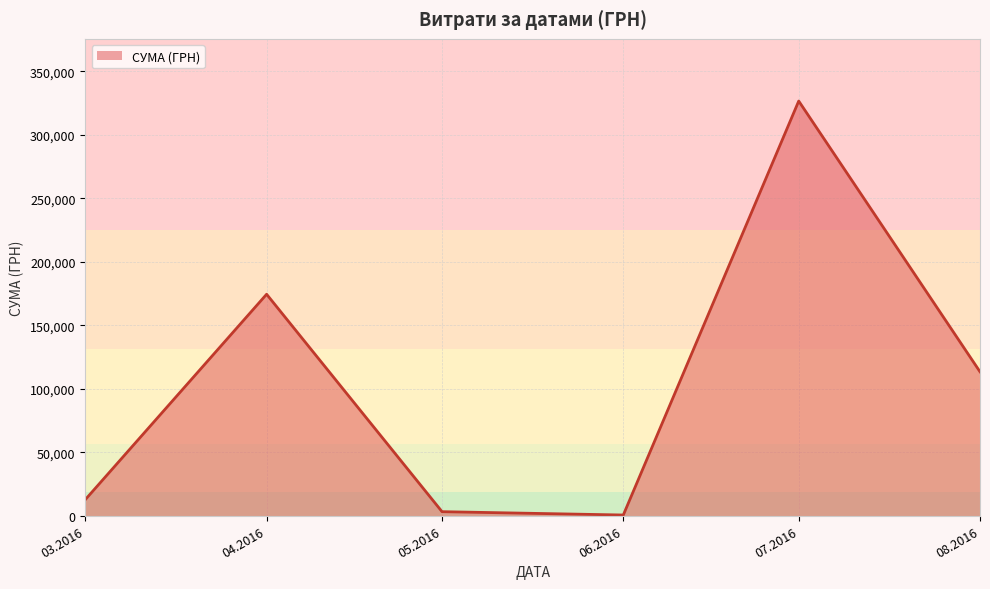

What is the maximum value shown in the chart?

326572.3